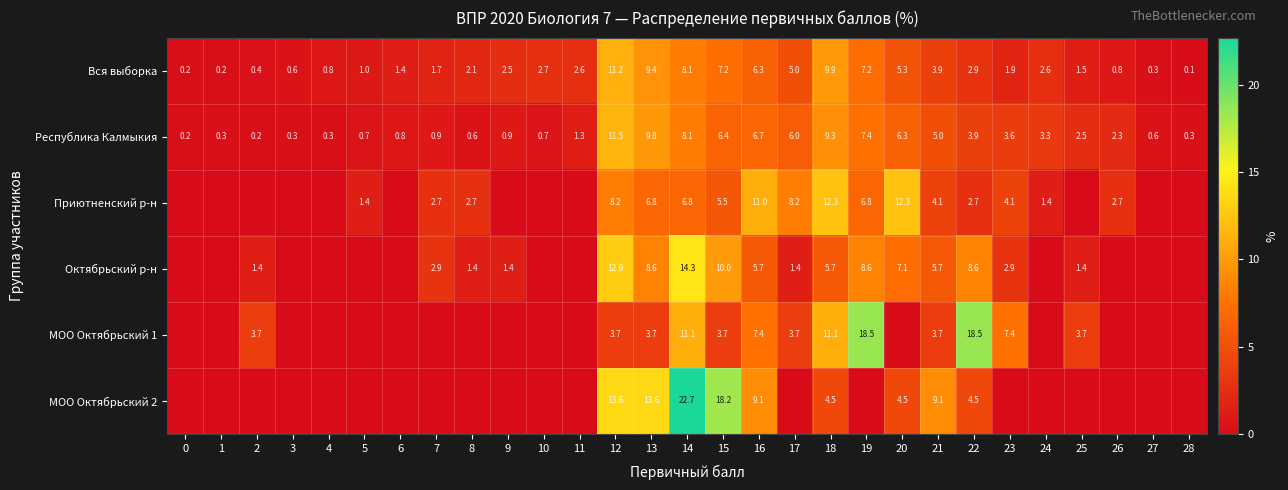

How many values in the Республика Калмыкия series are below 2?

14